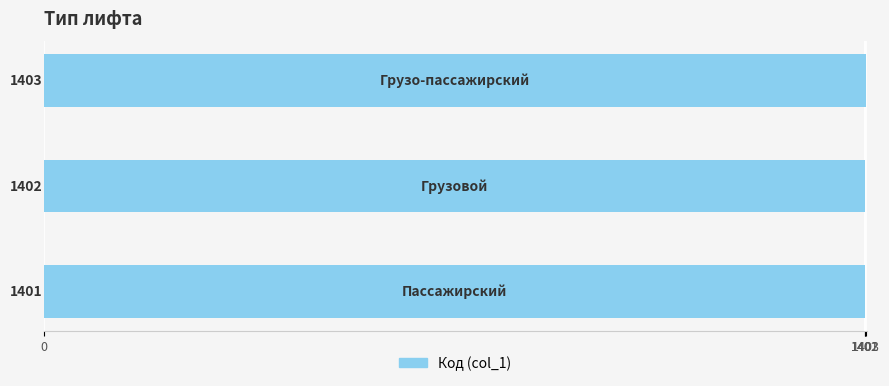

What is the sum of all values?

4206